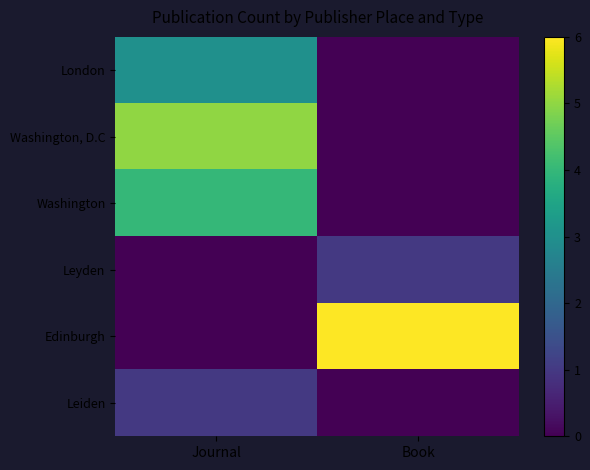

Reading right to left, list all the values displayed in this chart.

London: Book=0	Journal=3
Washington, D.C: Book=0	Journal=5
Washington: Book=0	Journal=4
Leyden: Book=1	Journal=0
Edinburgh: Book=6	Journal=0
Leiden: Book=0	Journal=1